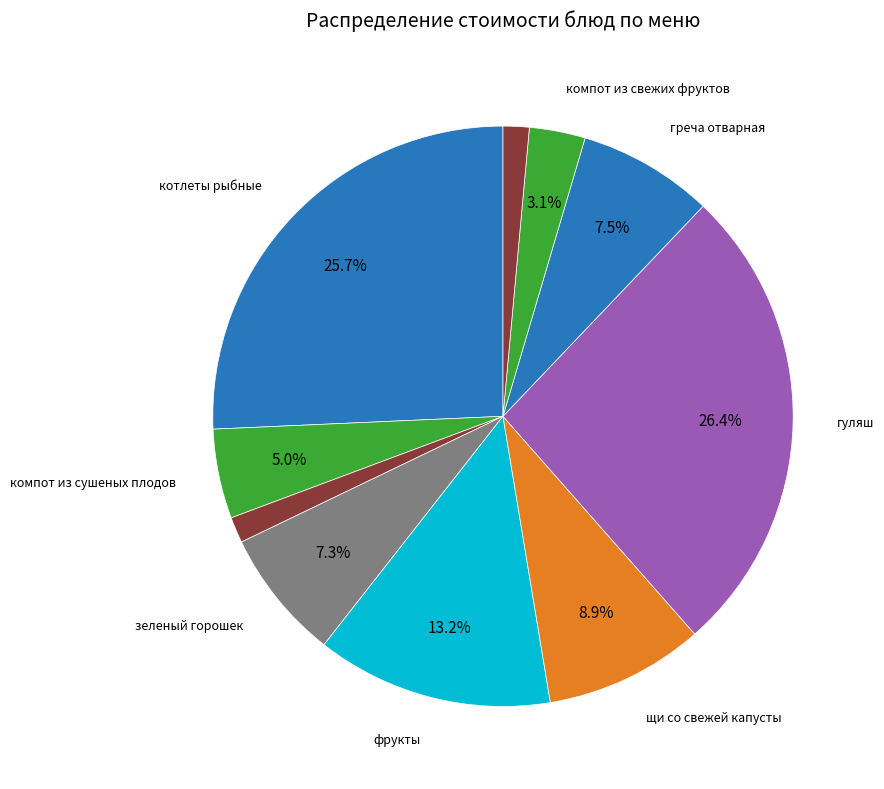

How many segments does this pie chart have?

10